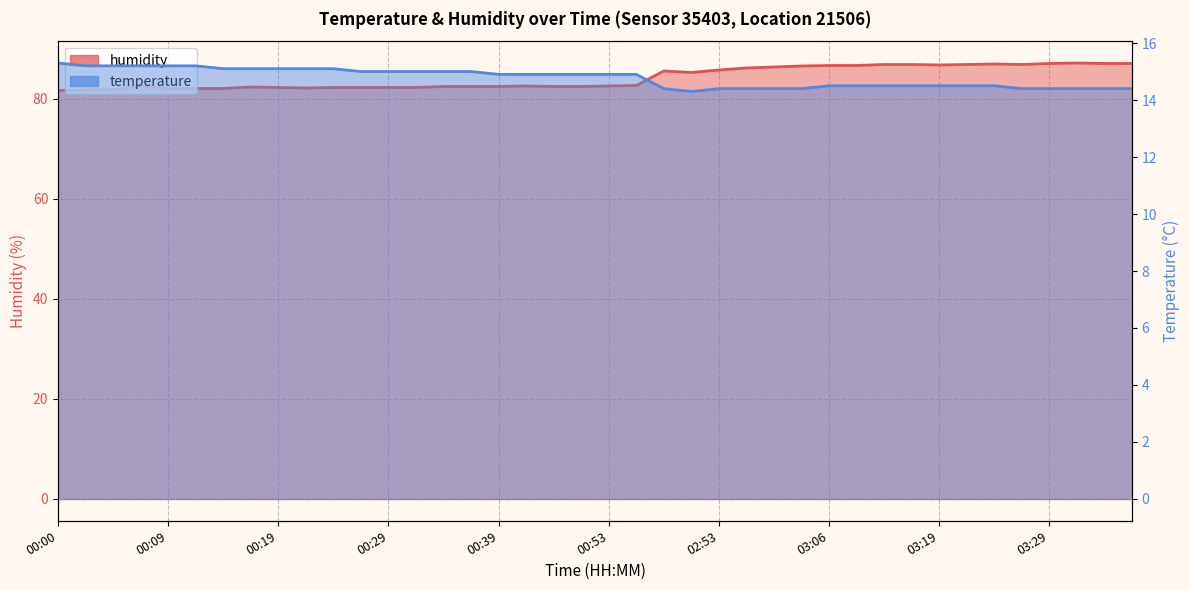

At 03:01, list the series in order from largest to smallest.

humidity, temperature